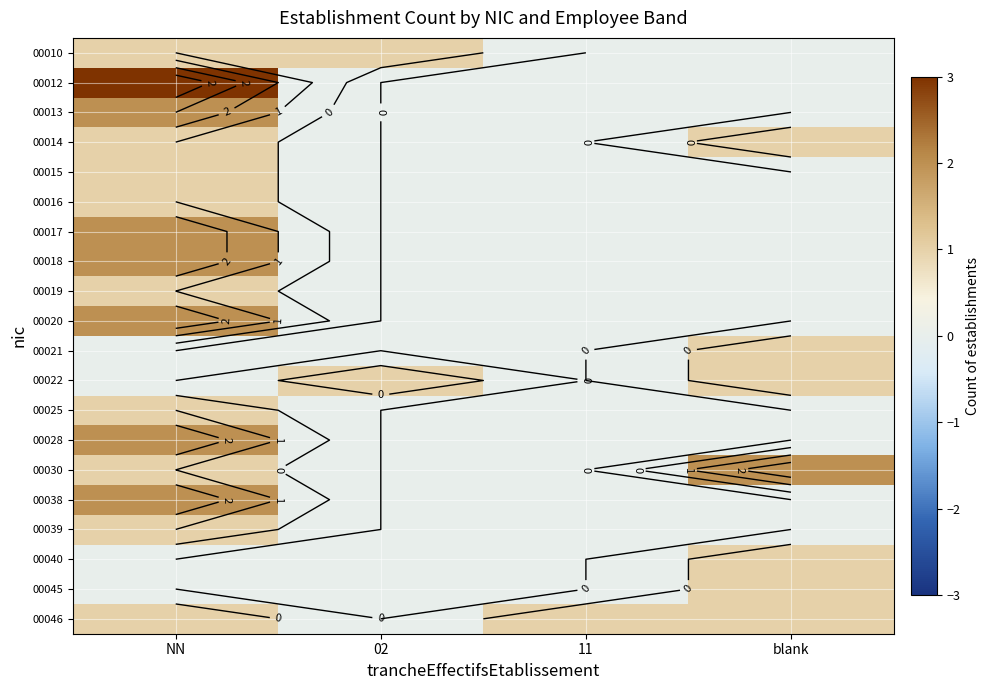

Which category has the lowest value across all series?

11